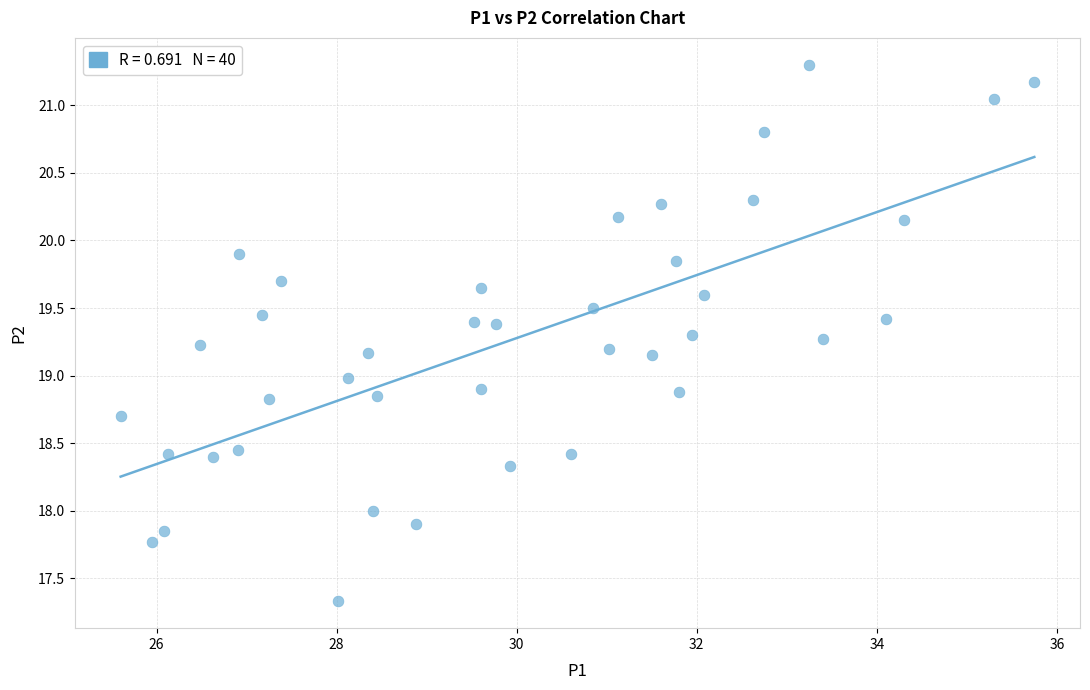

What is the range of X values (max minus min)?

10.1